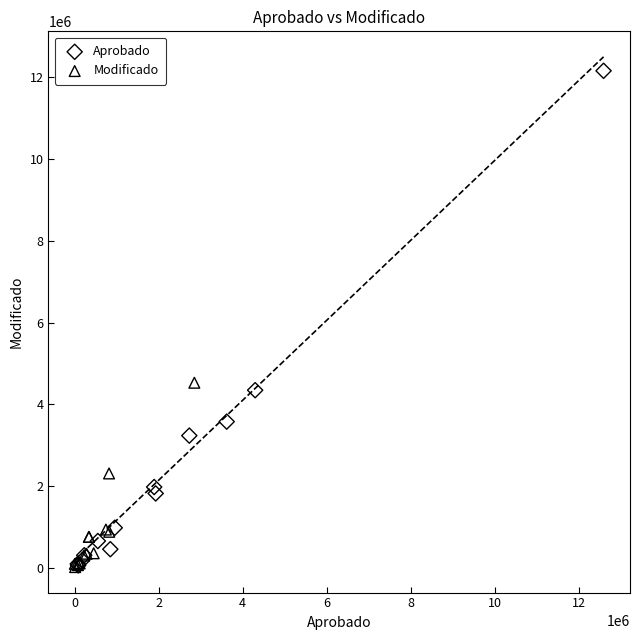

Which series reaches the maximum Y coordinate?

Aprobado